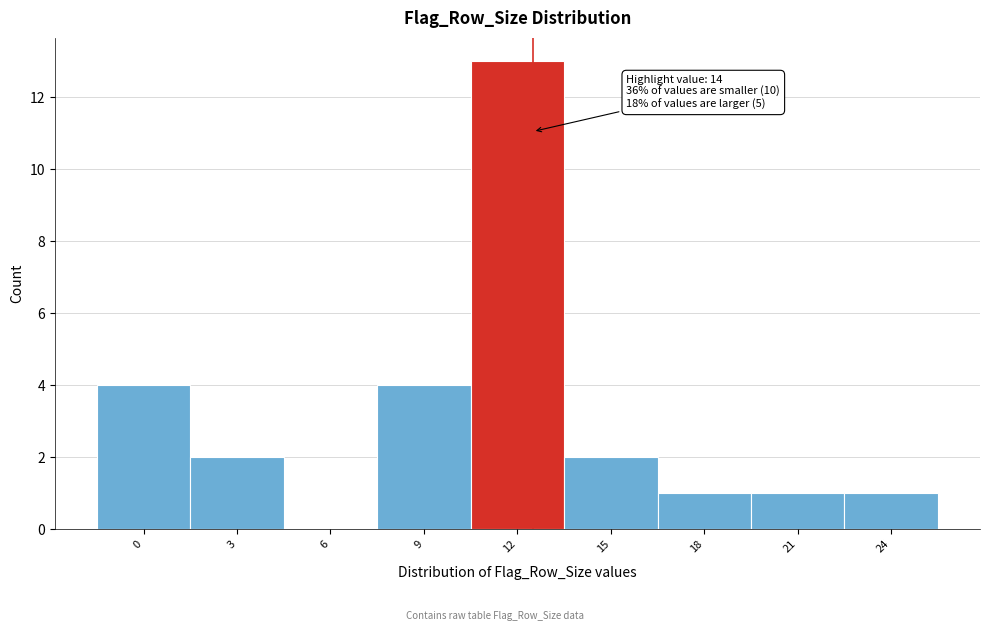

Reading left to right, extract all data points from this chart.

0=4	3=2	6=0	9=4	12=13	15=2	18=1	21=1	24=1